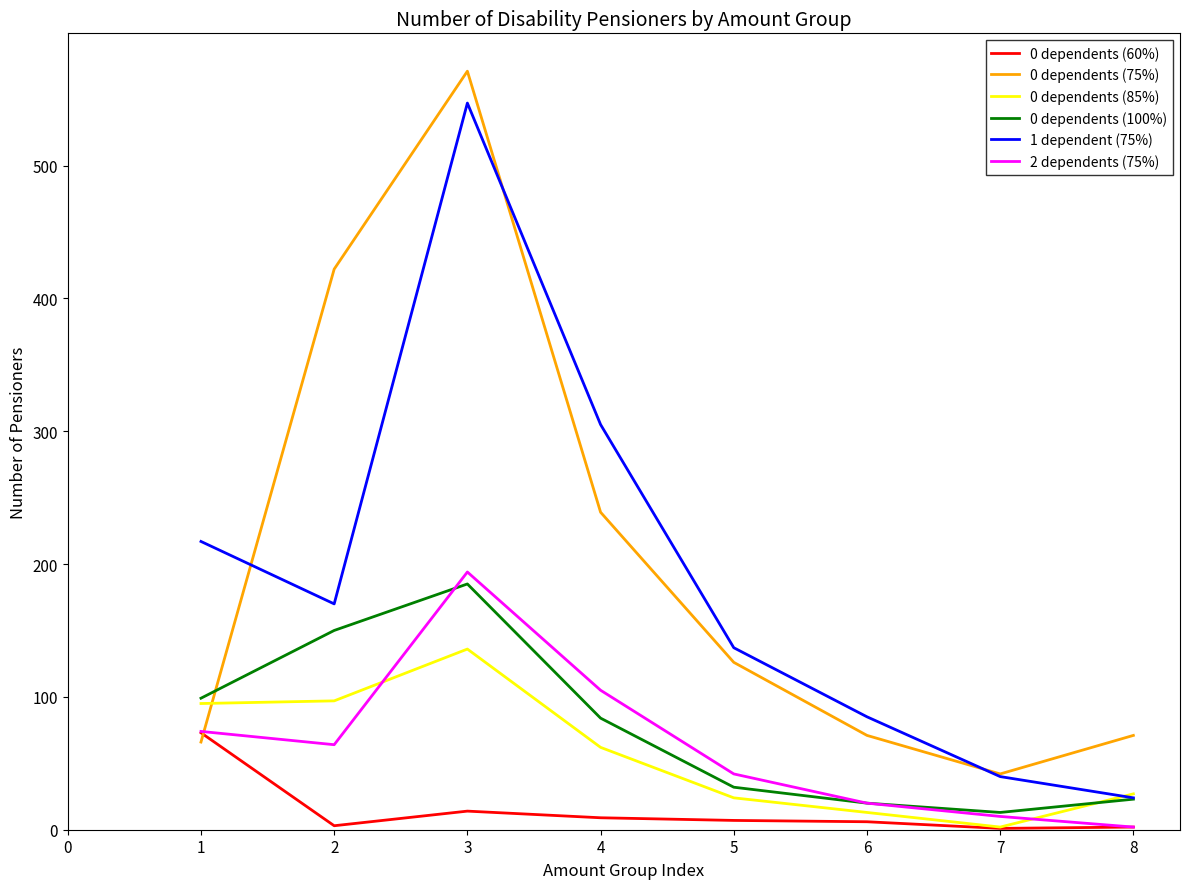

Where is 1 dependent (75%) nearest to the value 285?

4